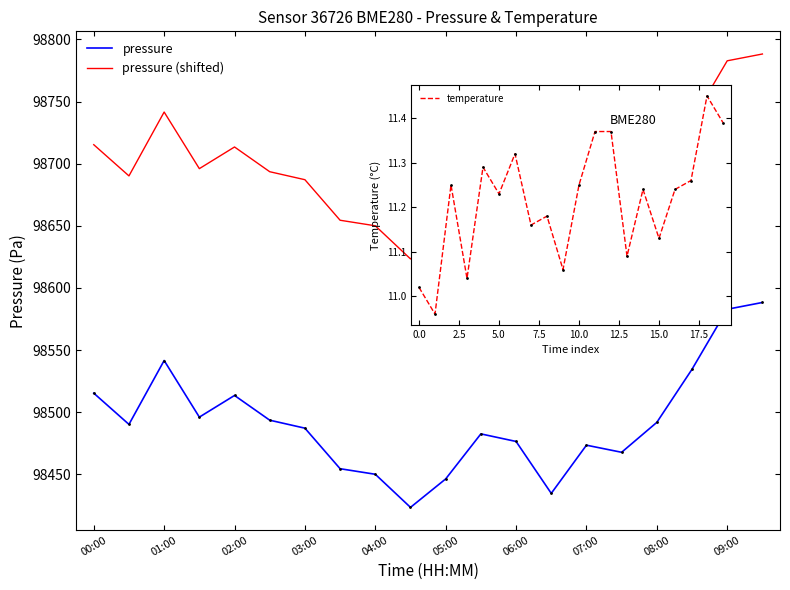

What is the sum of all pressure (shifted) values?

1973843.8